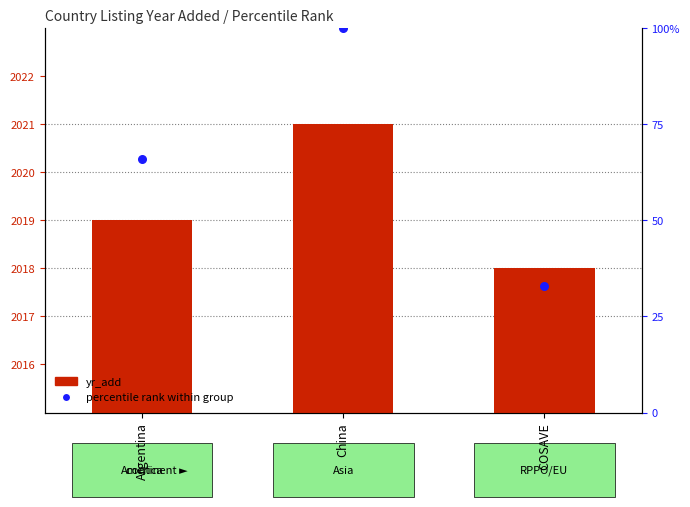

At how many categories does at least one series exceed 51?

2